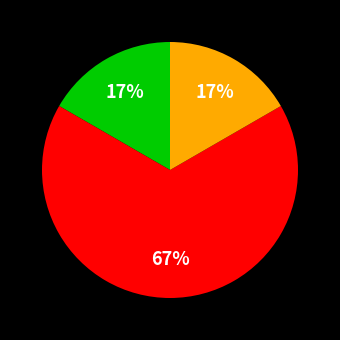

Does any single category account for the majority?

Yes